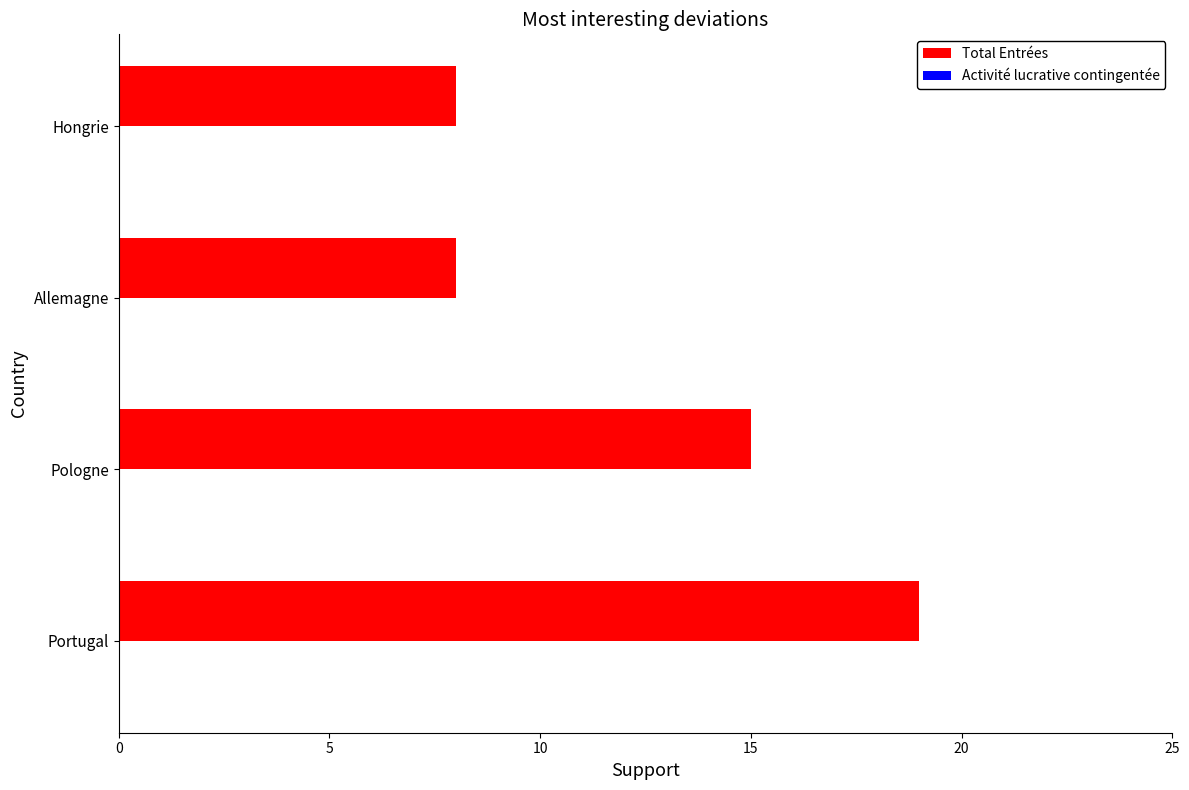

At which label is the value closest to 13?

Pologne